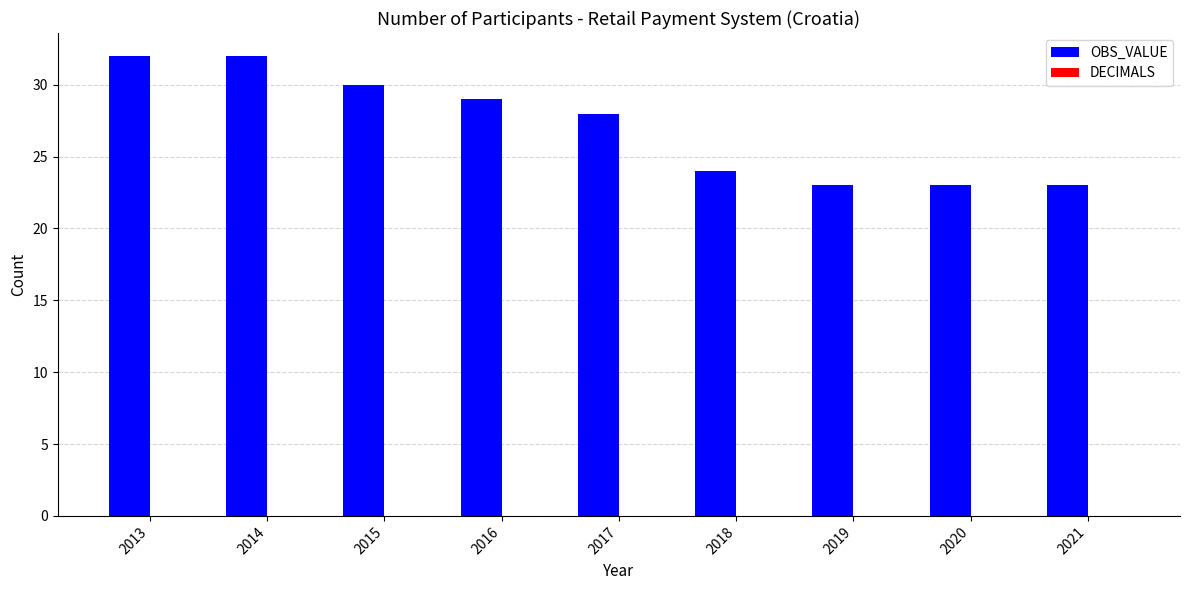

Are the bars grouped side by side (vs. stacked)?

No